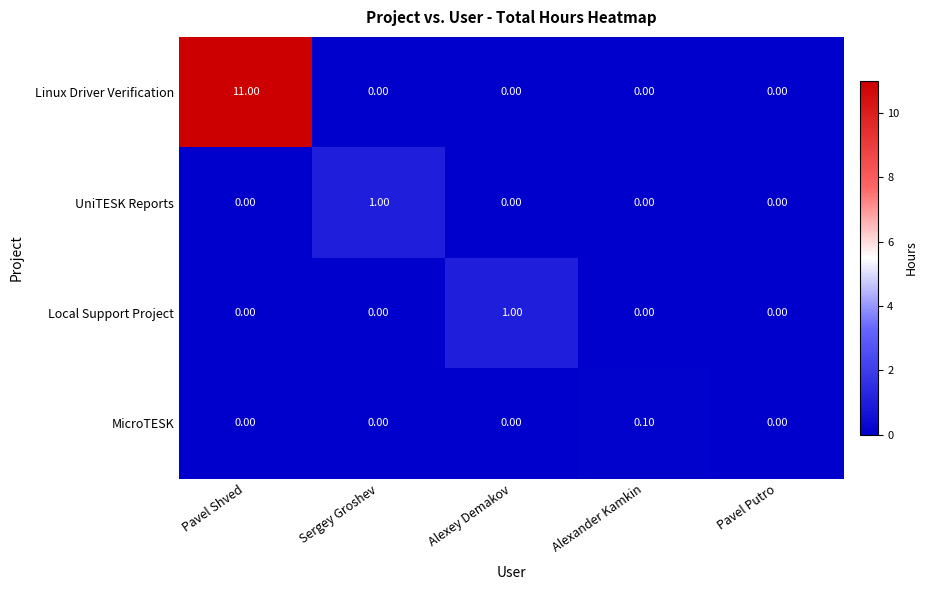

What is the difference between the maximum and minimum values in the Local Support Project series?

1.0